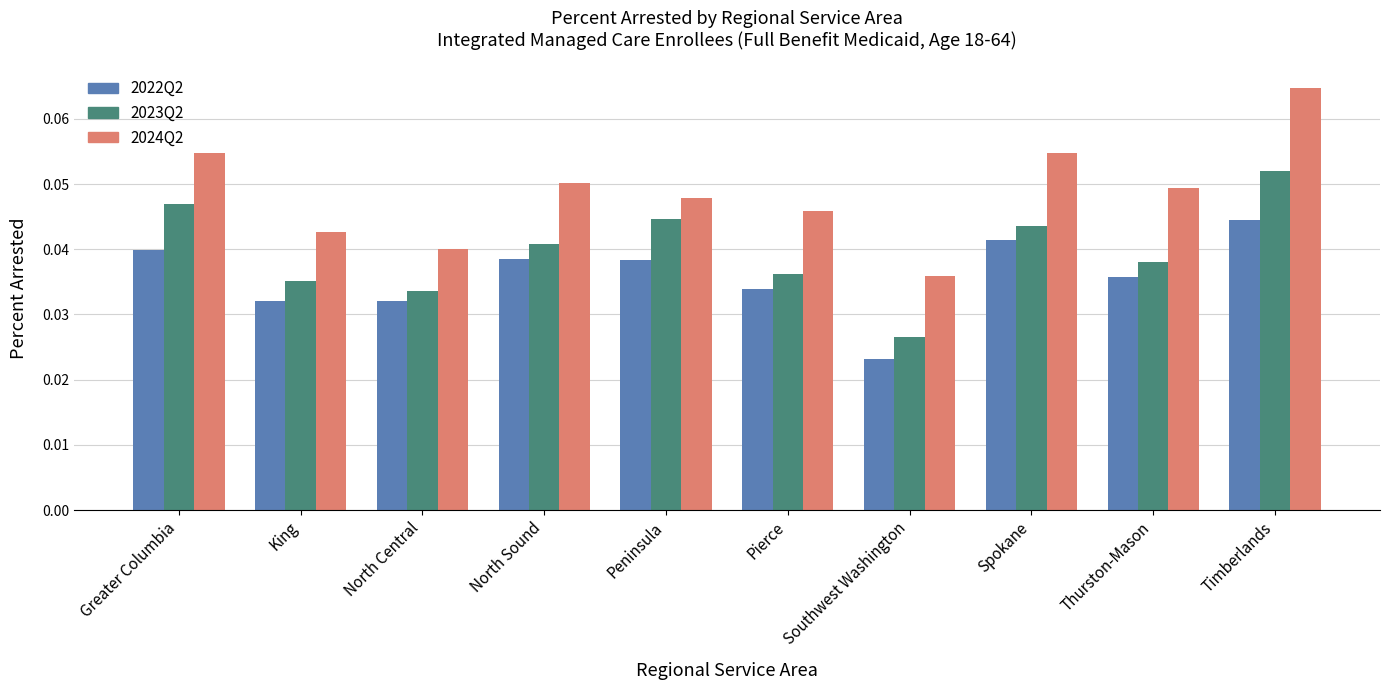

How many 2023Q2 values are between 0 and 1?

10